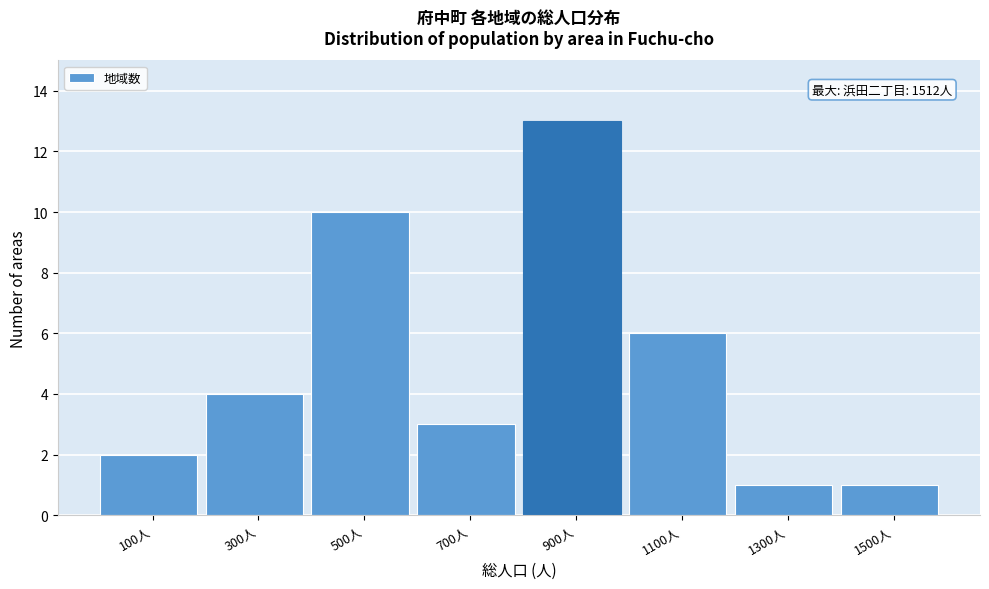

Reading right to left, list all the values displayed in this chart.

1500人=1	1300人=1	1100人=6	900人=13	700人=3	500人=10	300人=4	100人=2